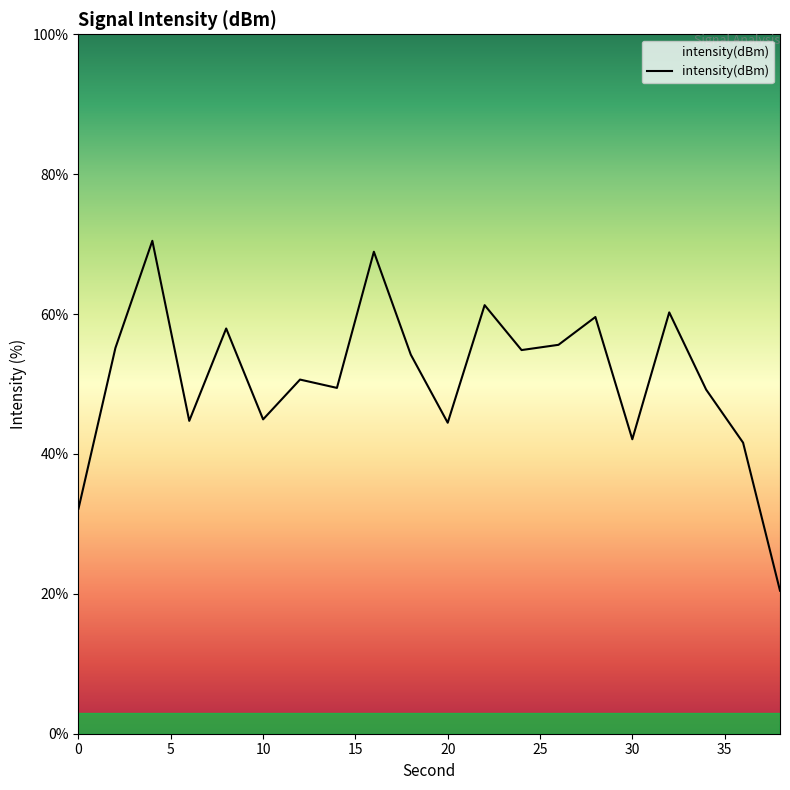

What is the difference between the maximum and minimum values?

50.0